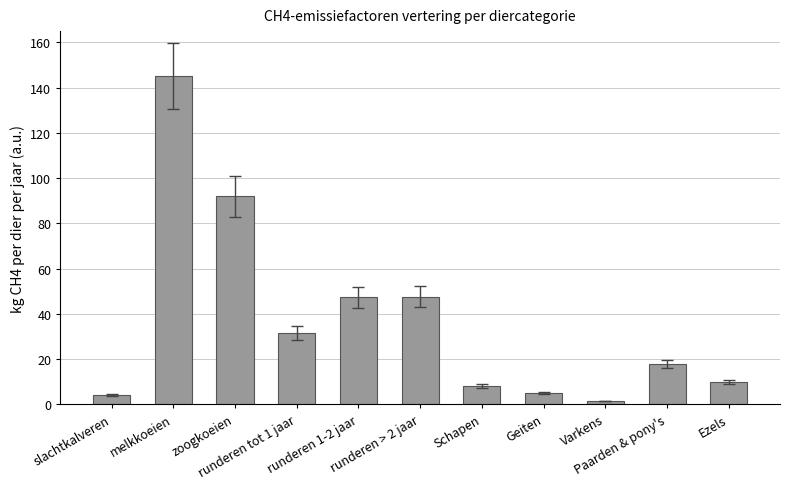

What is the difference between the second highest and minimum values?

90.4